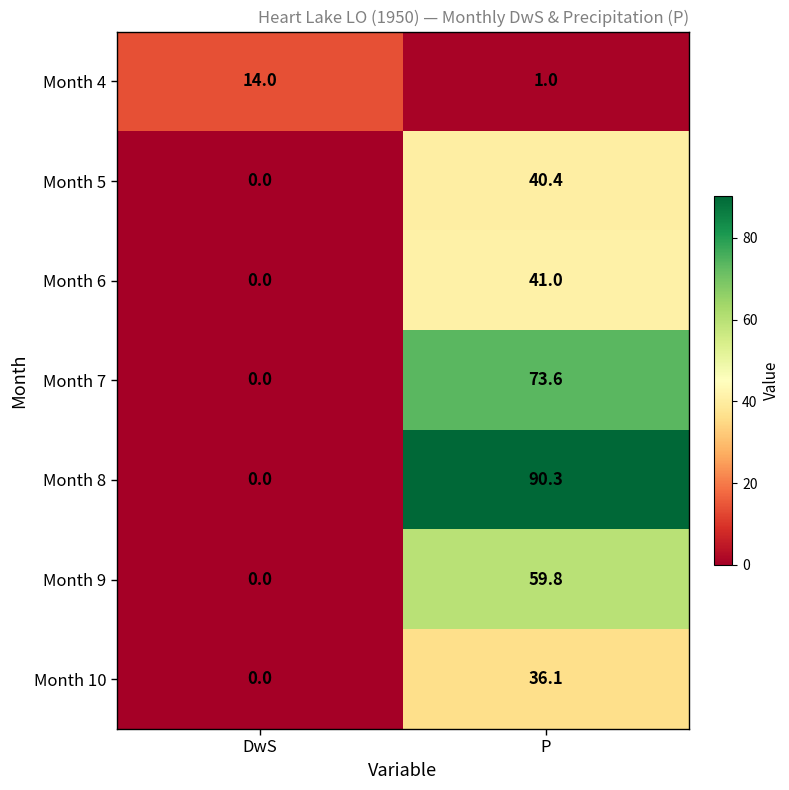

At which label does Month 9 first exceed 59?

P